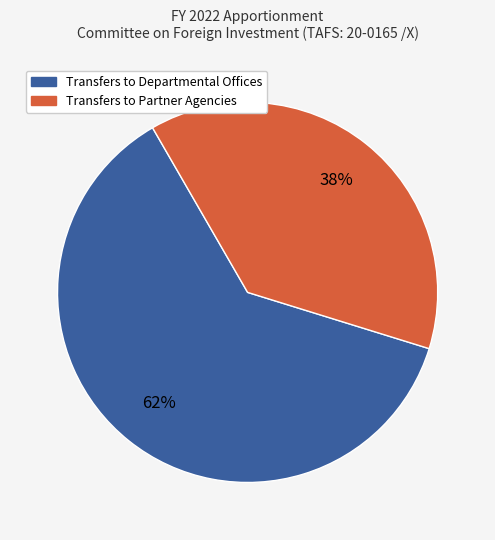

True or false: Transfers to Departmental Offices accounts for 56% of the total.

False